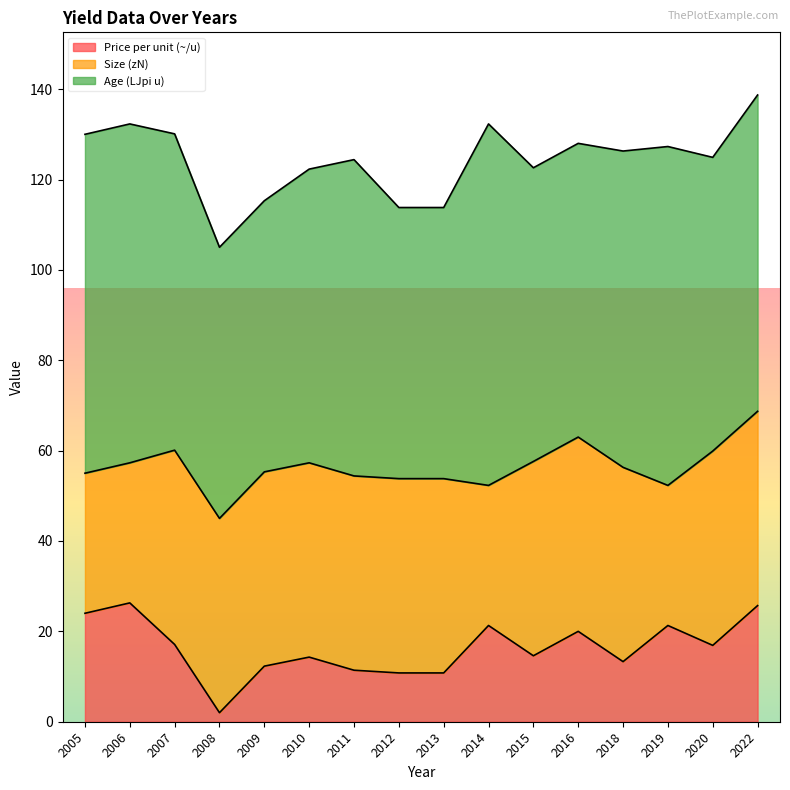

Reading right to left, transcribe all the data shown in this chart.

Price per unit (~/u): 25.7	16.9	21.3	13.3	20.0	14.6	21.3	10.8	10.8	11.4	14.3	12.3	2.0	17.1	26.3	24.0
Size (zN): 43.0	43.0	31.0	43.0	43.0	43.0	31.0	43.0	43.0	43.0	43.0	43.0	43.0	43.0	31.0	31.0
Age (LJpi u): 70.0	65.0	75.0	70.0	65.0	65.0	80.0	60.0	60.0	70.0	65.0	60.0	60.0	70.0	75.0	75.0